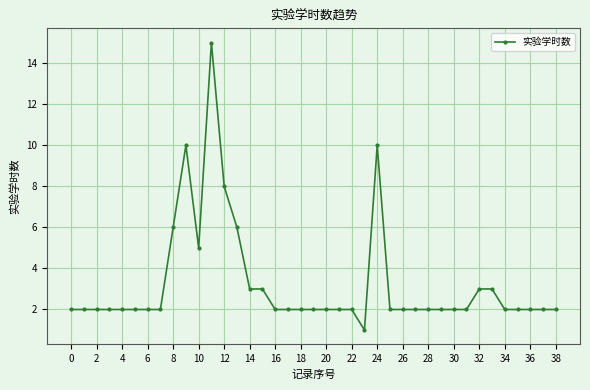

Reading right to left, what are all the values shown in this chart?

2	2	2	2	2	3	3	2	2	2	2	2	2	2	10	1	2	2	2	2	2	2	2	3	3	6	8	15	5	10	6	2	2	2	2	2	2	2	2